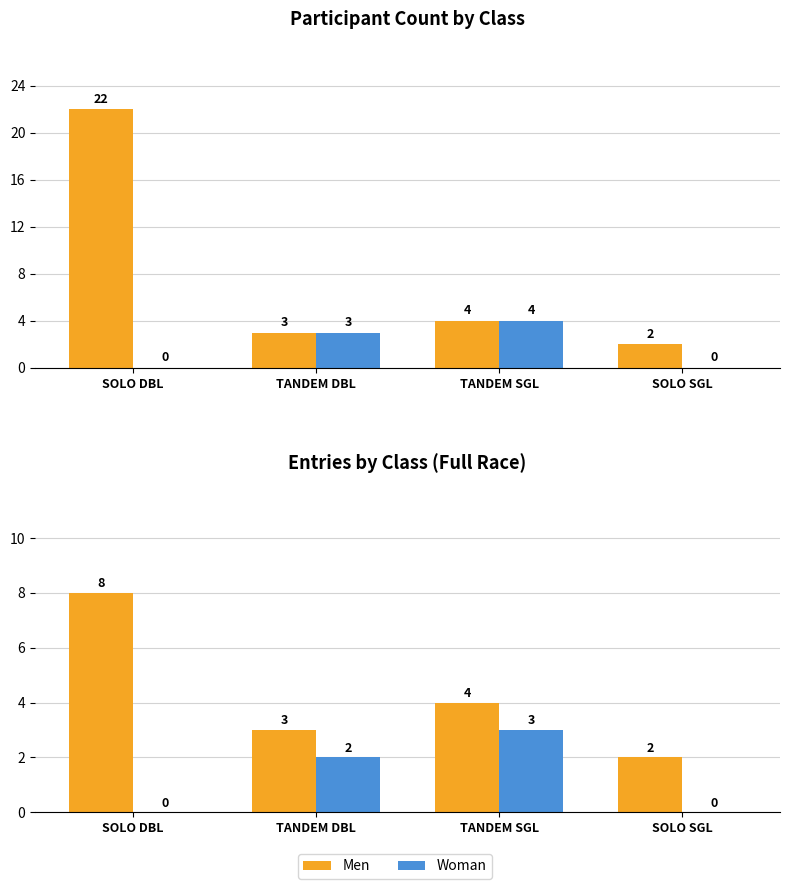

Which series has the widest spread of values?

Men